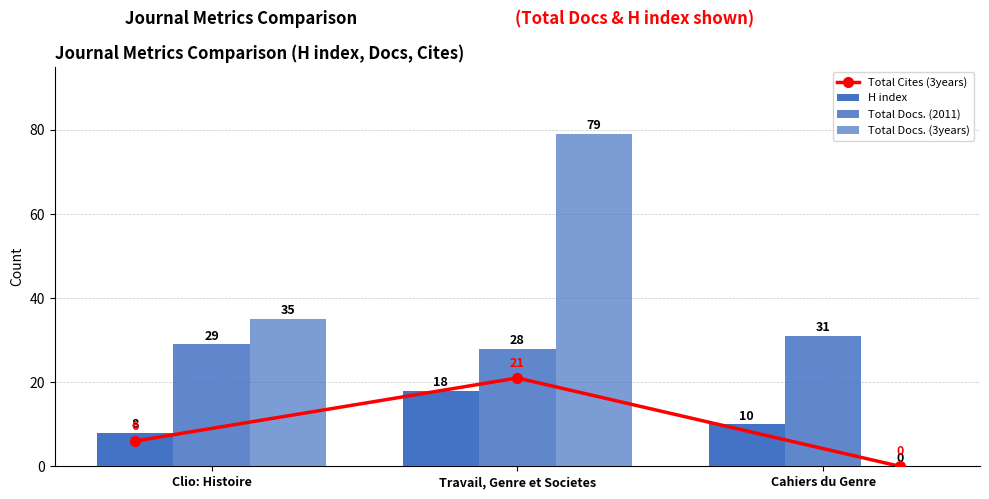

Reading left to right, extract all data points from this chart.

Total Cites (3years): Clio: Histoire=6	Travail, Genre et Societes=21	Cahiers du Genre=0
H index: Clio: Histoire=8	Travail, Genre et Societes=18	Cahiers du Genre=10
Total Docs. (2011): Clio: Histoire=29	Travail, Genre et Societes=28	Cahiers du Genre=31
Total Docs. (3years): Clio: Histoire=35	Travail, Genre et Societes=79	Cahiers du Genre=0